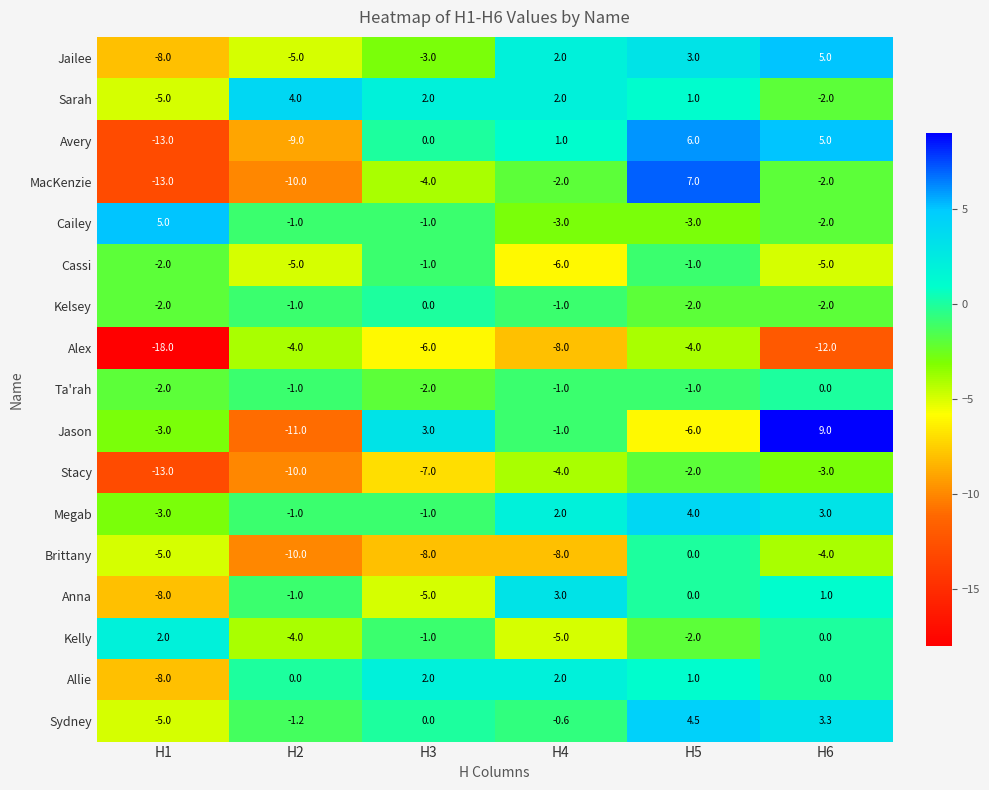

List the labels in order of Avery value, smallest first.

H1, H2, H3, H4, H6, H5